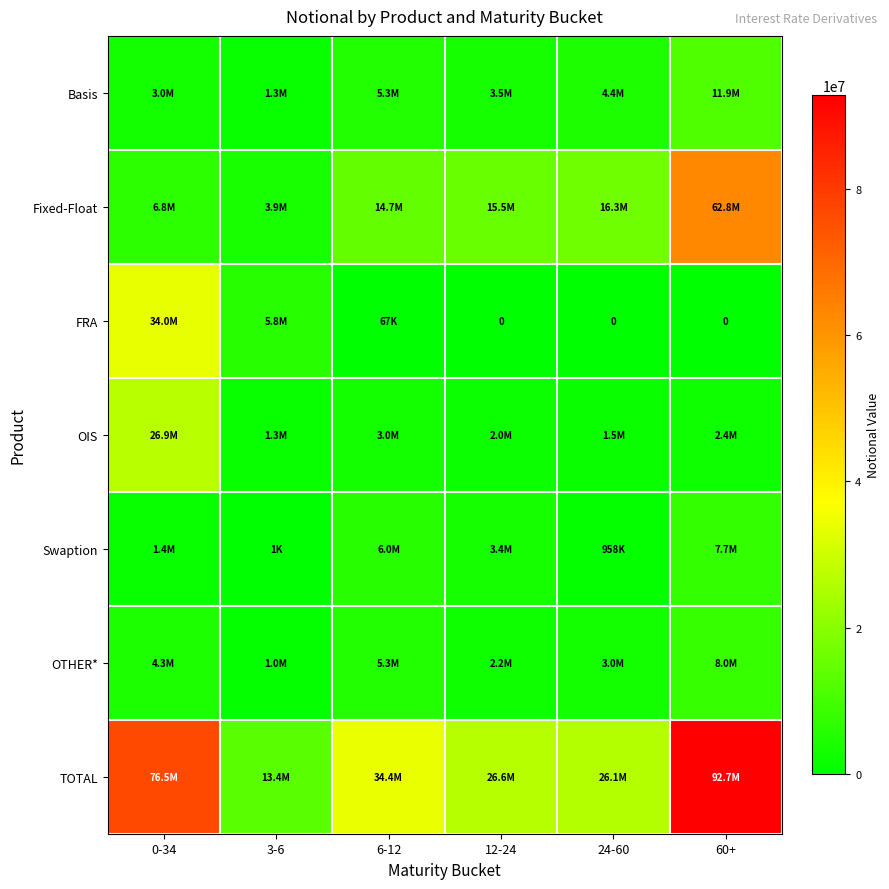

What is the total value across all series at 60+?

185489169